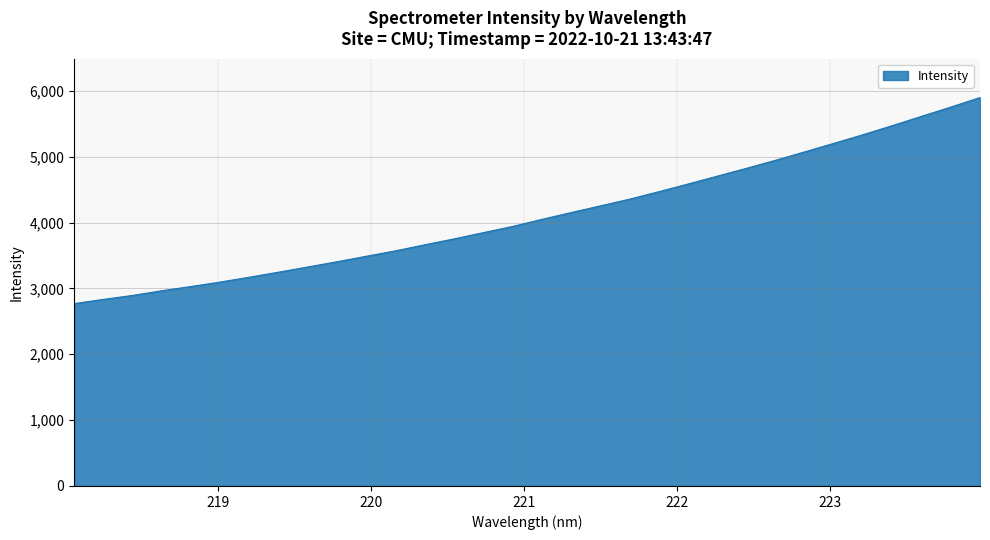

What is the smallest value displayed?

2769.4